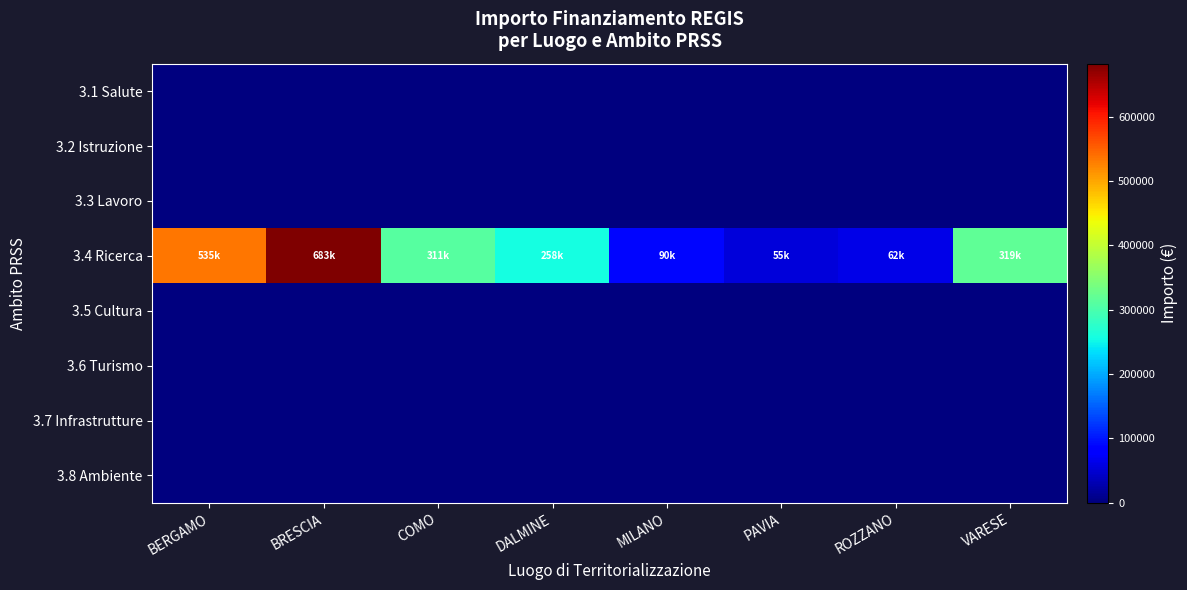

What is the difference between the highest and lowest values at DALMINE?

258386.7